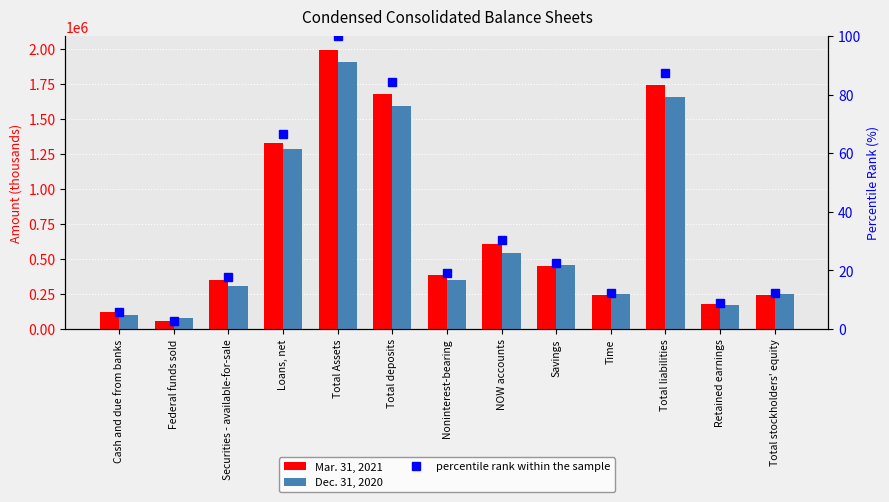

The value of Dec. 31, 2020 at Time is 145524.6. True or false?

False